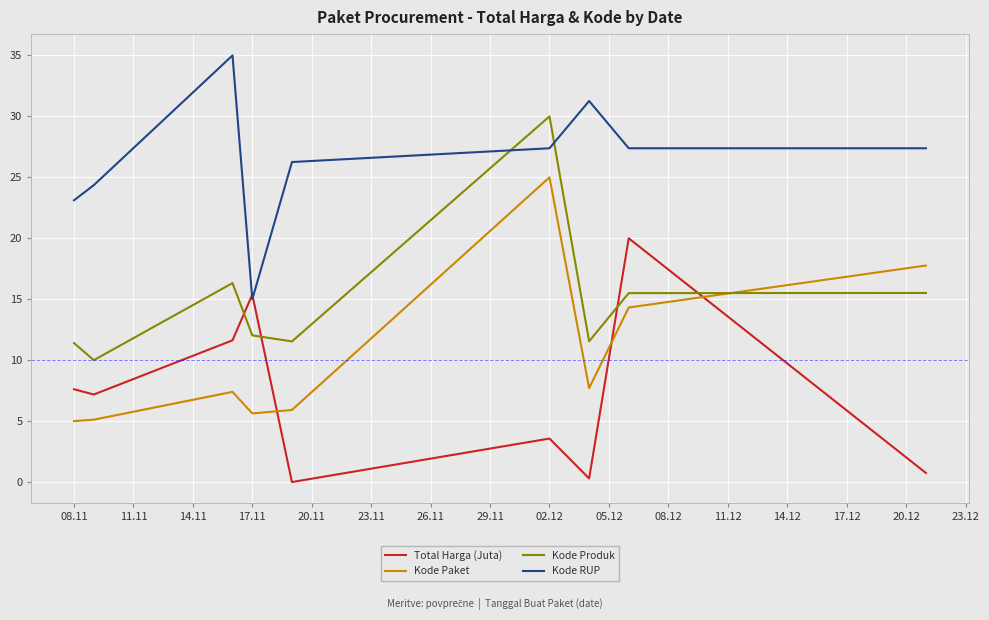

Count the number of categories in the chart.

9